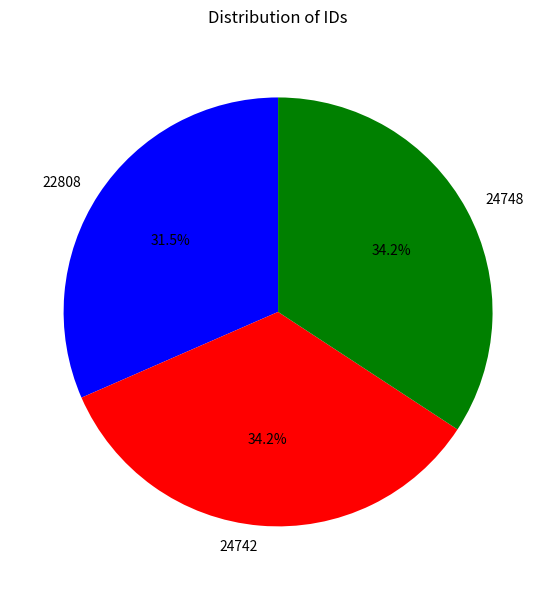

How many slices are in this pie chart?

3